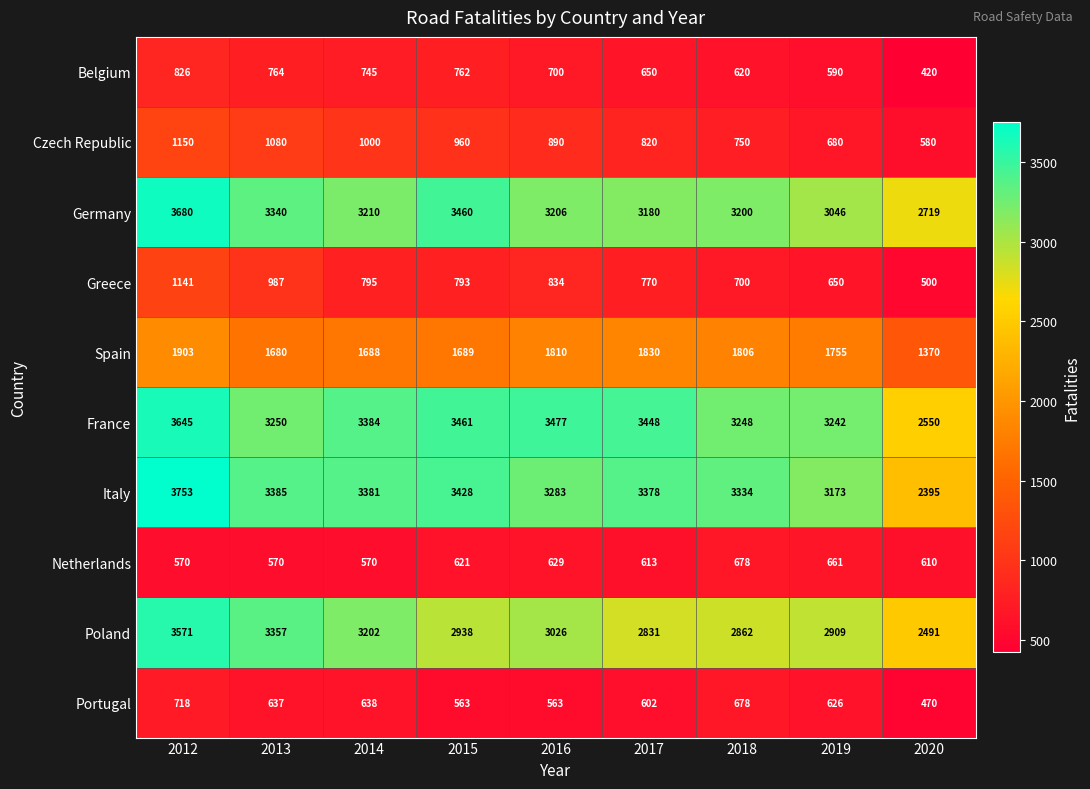

Is it true that France equals 3250 at 2013?

True